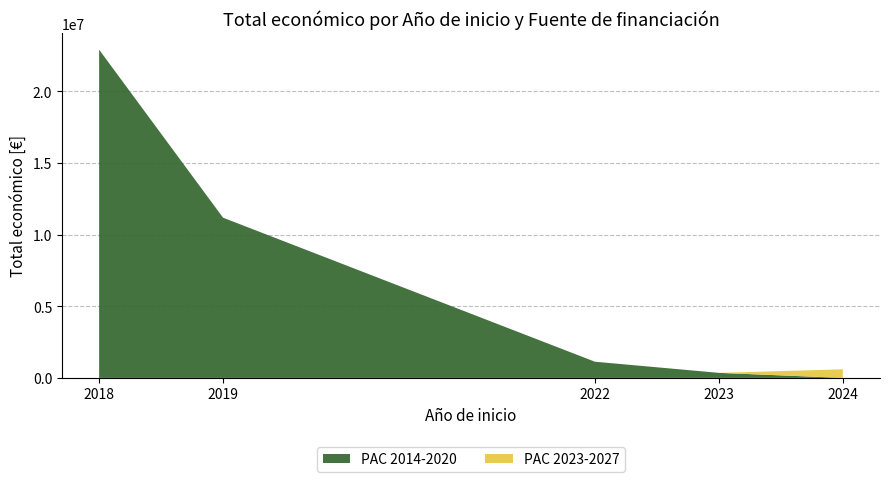

At which category is the sum across all series the highest?

2018